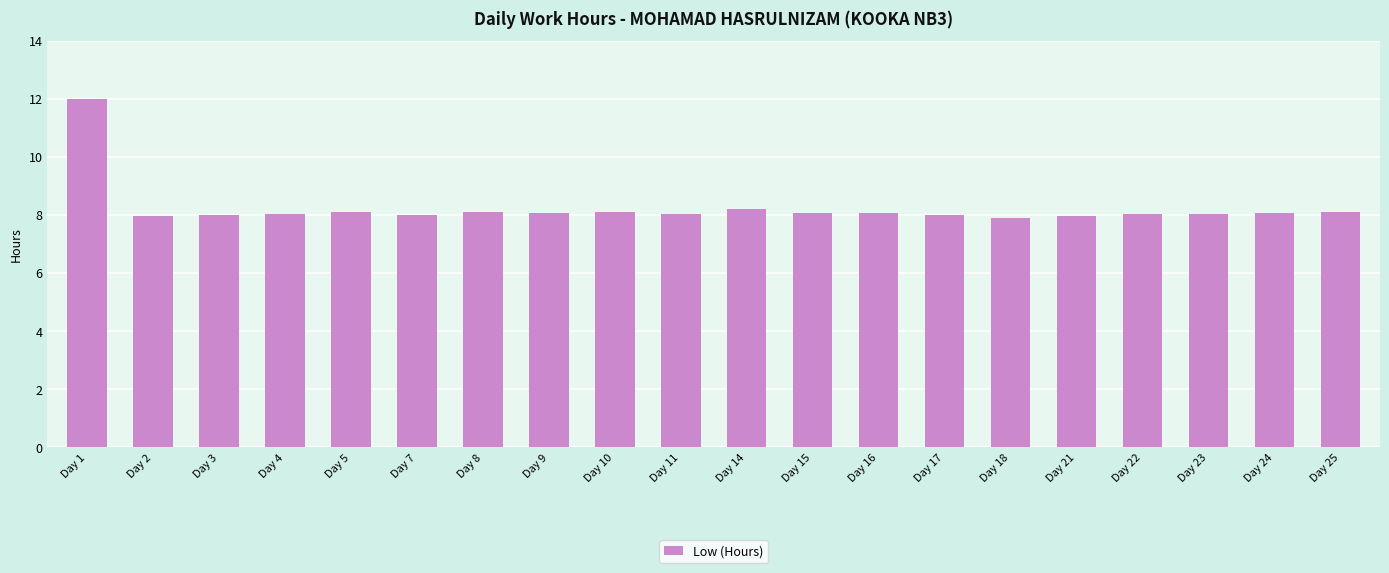

The value at Day 21 is 8.0. True or false?

True